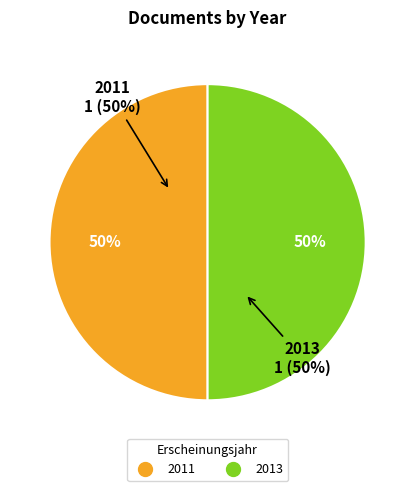

Which has a higher value, 2013 or 2011?

2013